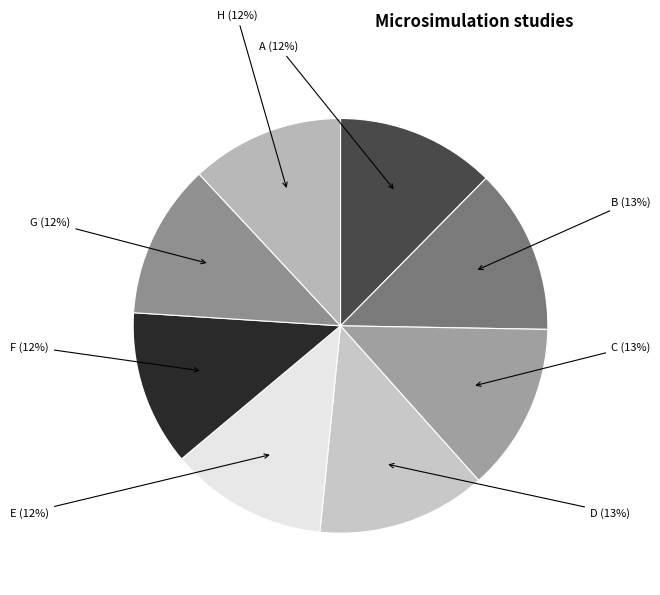

Is there any slice that represents more than half of the pie?

No